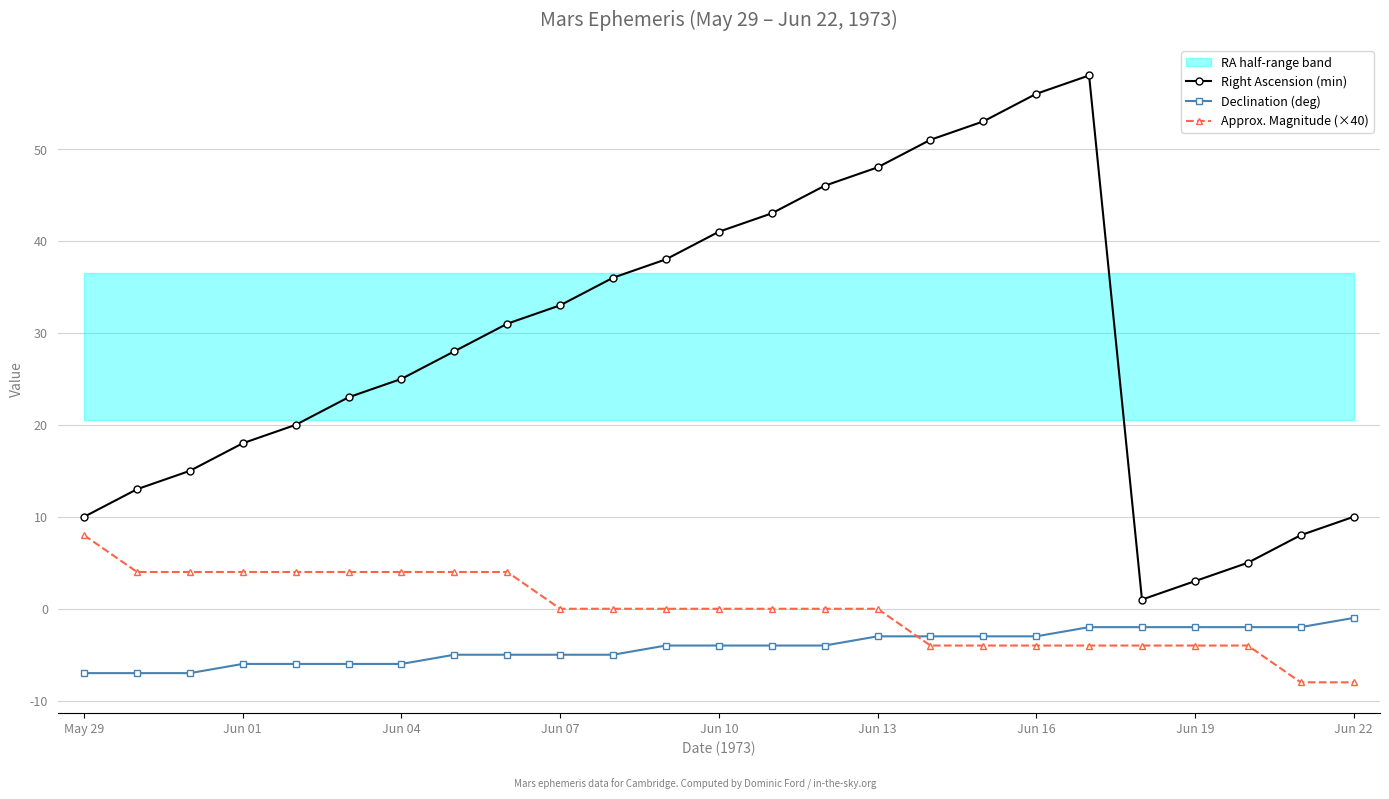

Is the value of Approx. Magnitude (×40) at May 29 greater than the value of Declination (deg) at Jun 13?

Yes